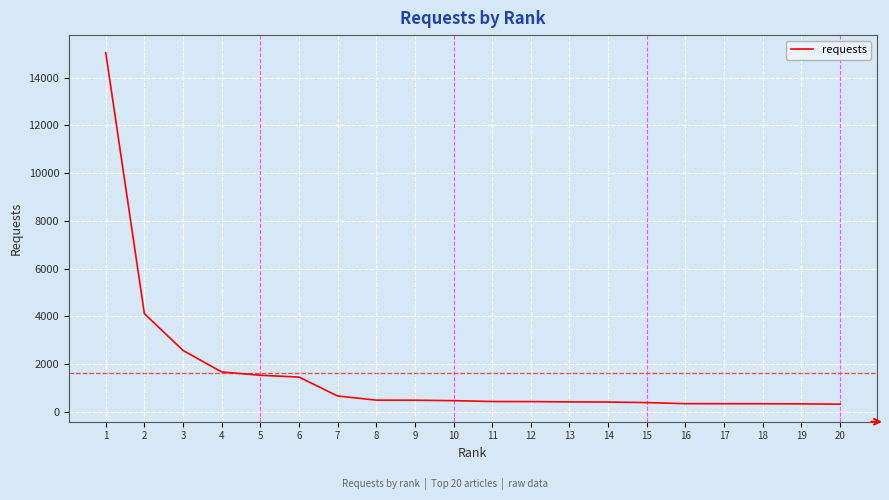

What is the difference between the maximum and second lowest values?

14707